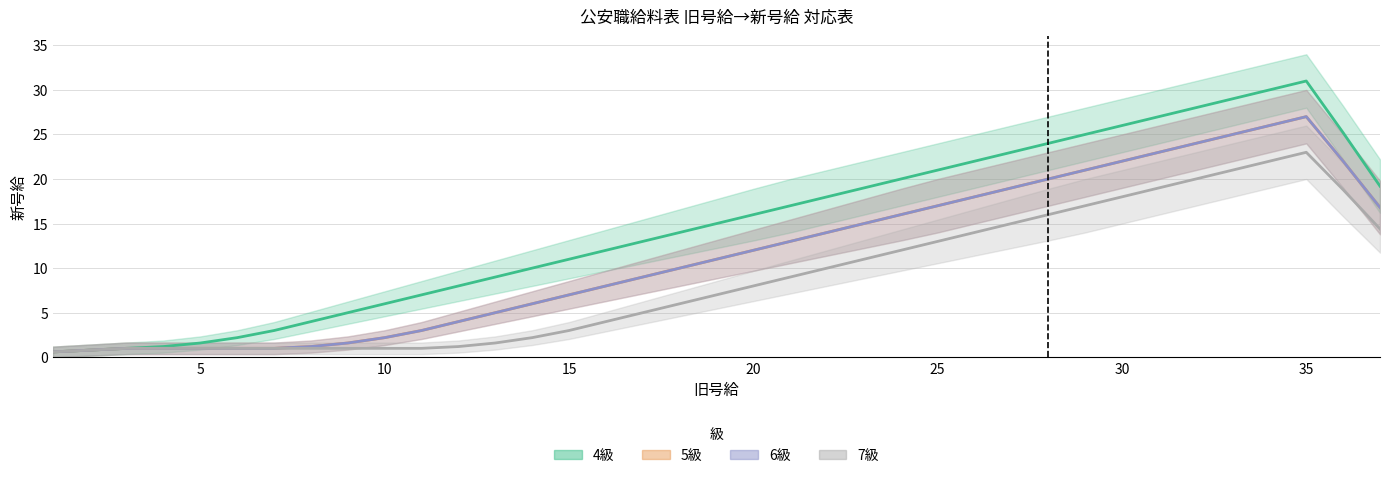

What is the difference between the maximum and minimum values in the 6級 series?

26.4